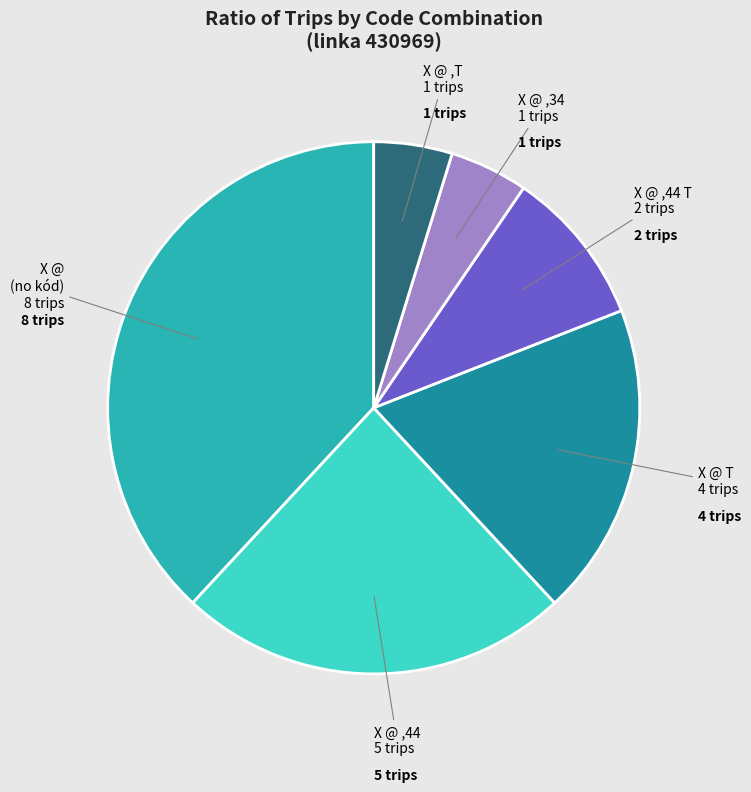

Is there a majority slice in this chart?

No